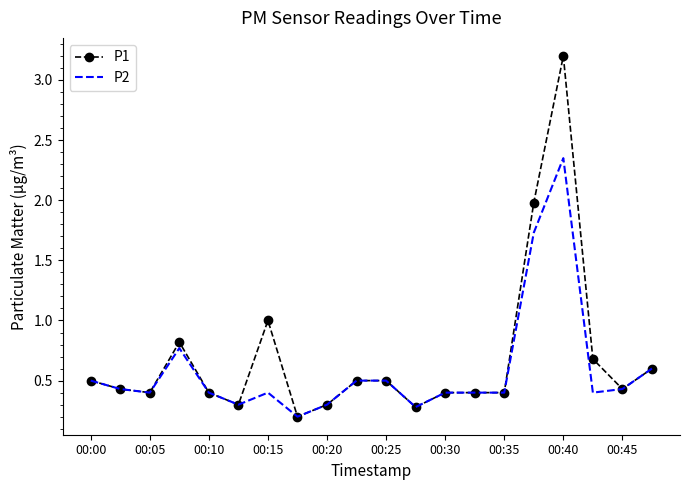

List the series in order of their peak value, highest first.

P1, P2